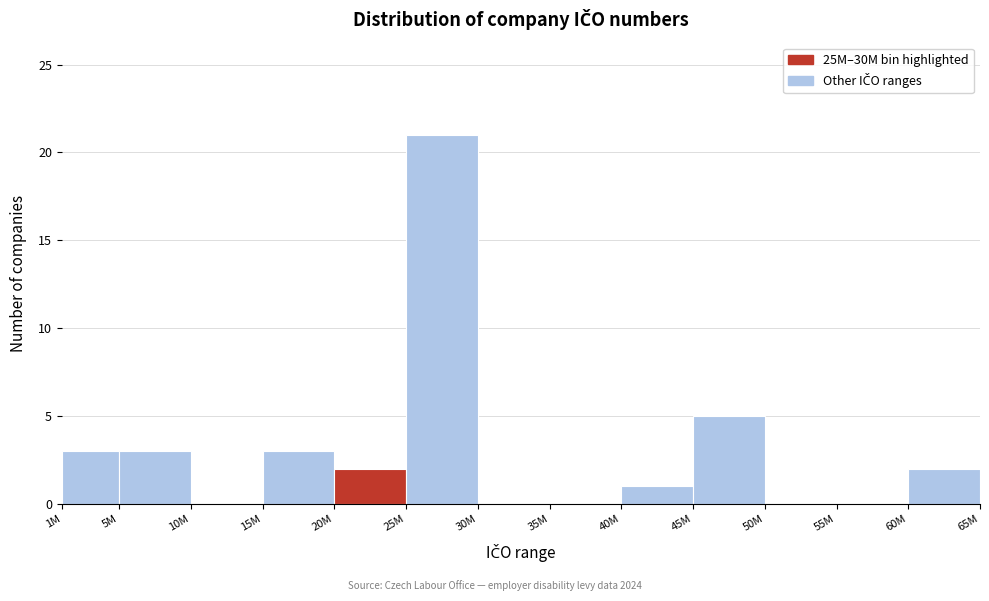

Reading left to right, what are all the values shown in this chart?

1M=3	5M=3	10M=0	15M=3	20M=2	25M=21	30M=0	35M=0	40M=1	45M=5	50M=0	55M=0	60M=2